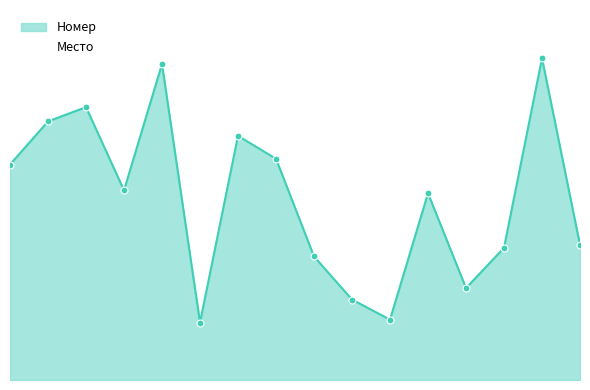

Which series has the widest spread of Y values?

Номер